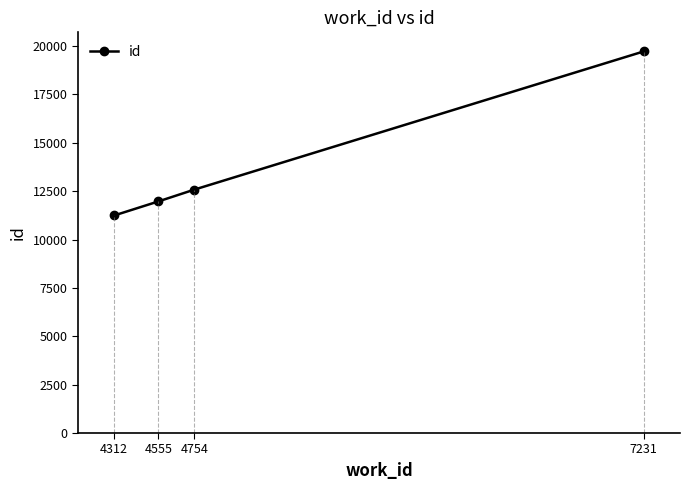

List the labels in order of value, largest first.

7231, 4754, 4555, 4312